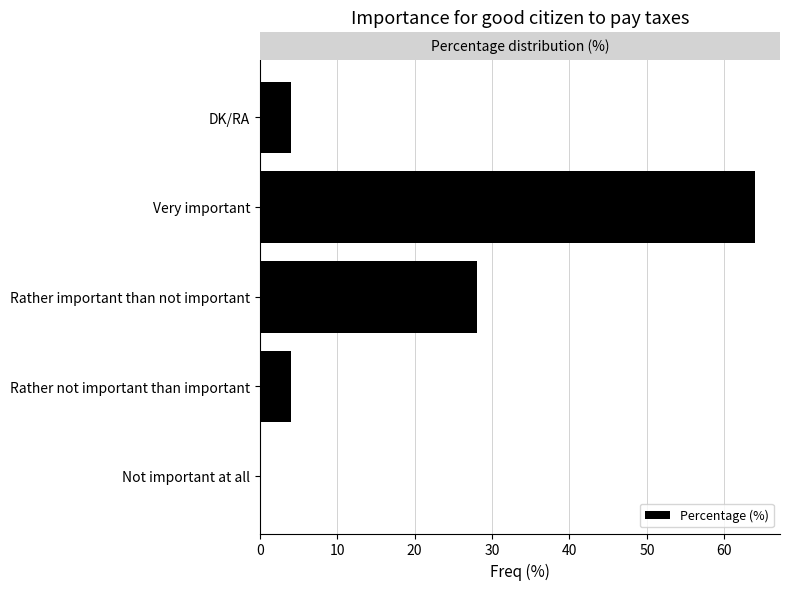

What is the change in value from Not important at all to Very important?

+64